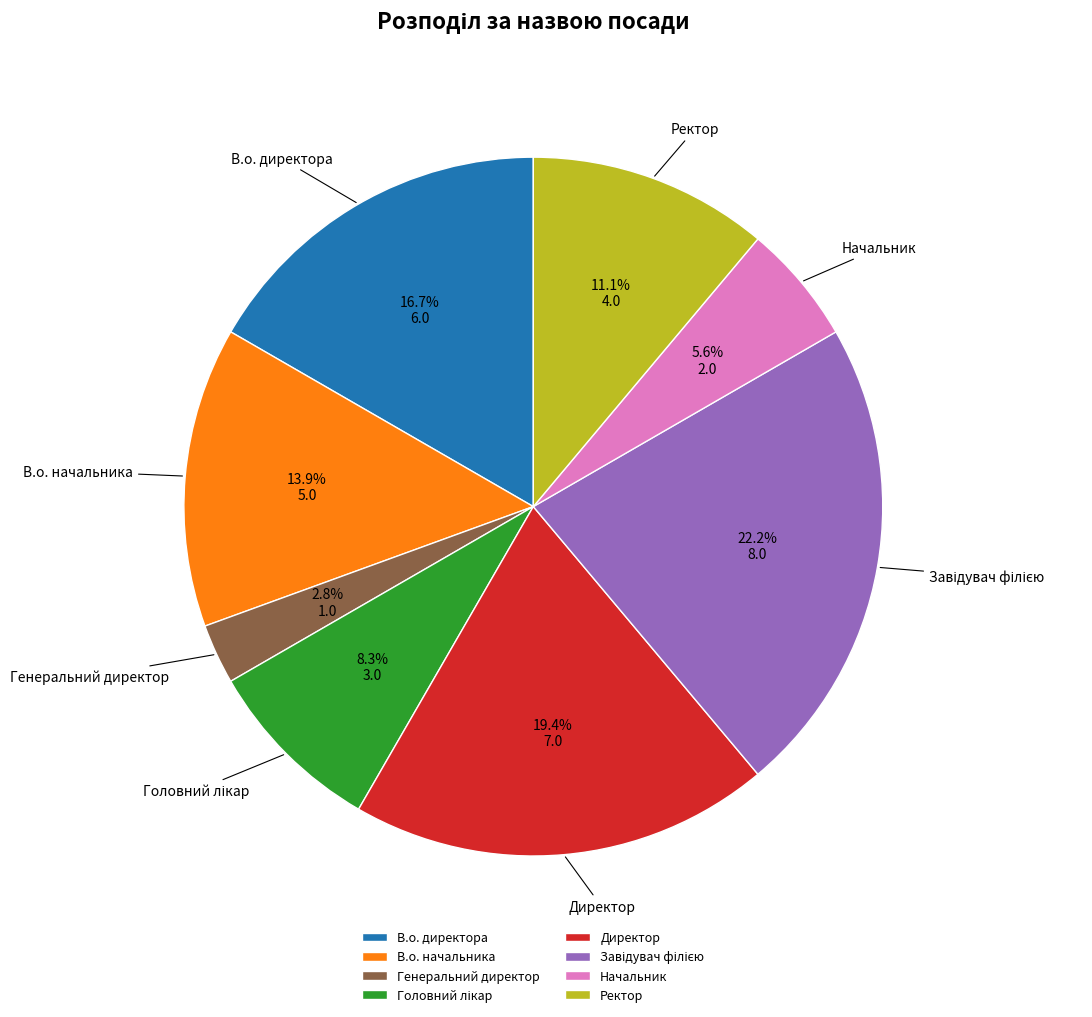

What is the total percentage of Генеральний директор and Директор?

22.2%